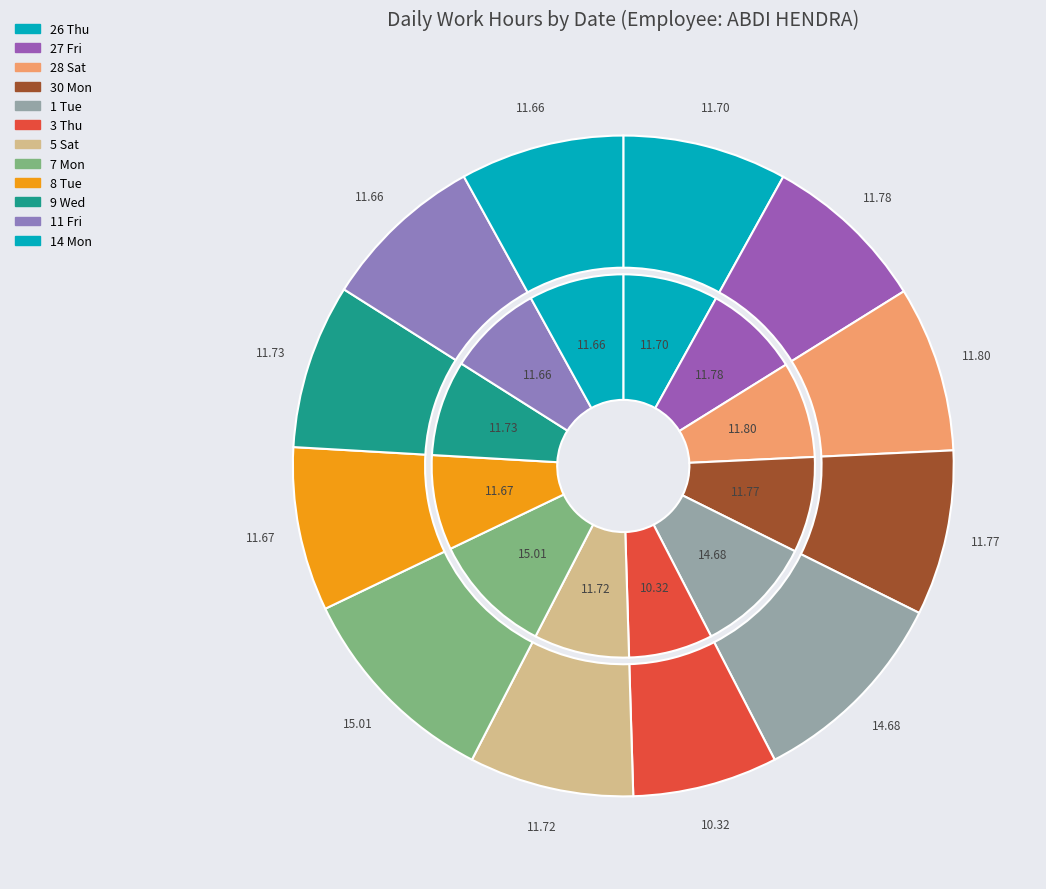

Is there a majority slice in this chart?

No